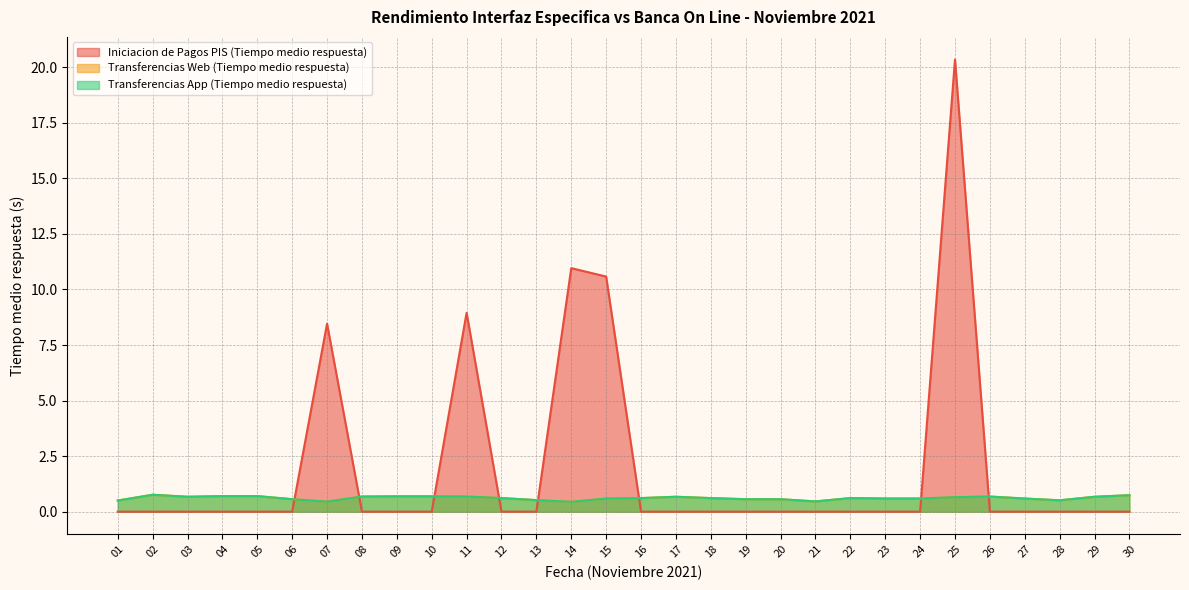

In Transferencias Web (Tiempo medio respuesta), how many points are higher than both neighbors (excluding endpoints)?

4